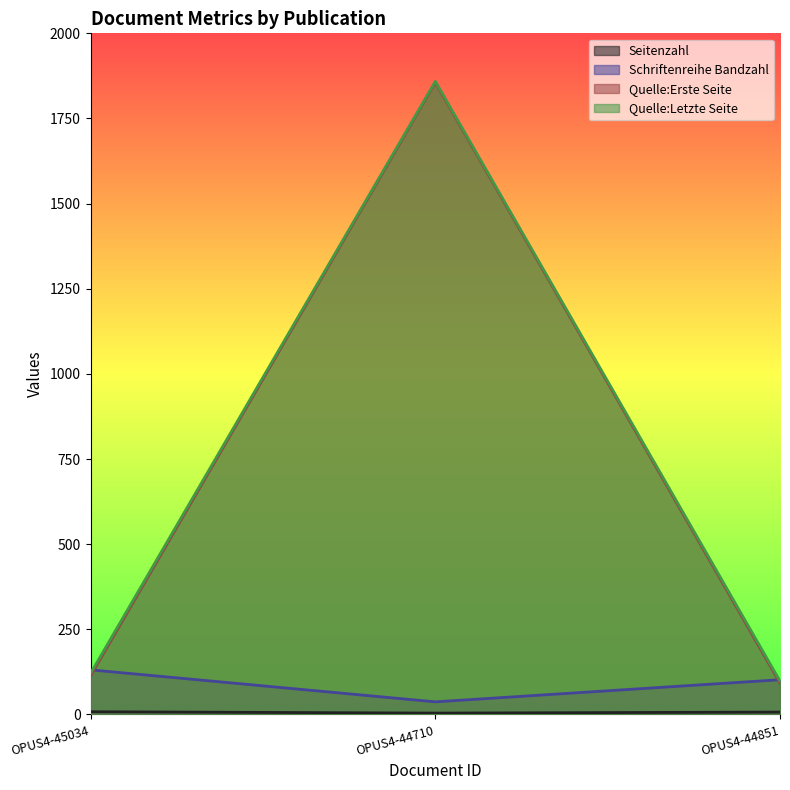

Which series changed the most between OPUS4-44710 and OPUS4-44851?

Quelle:Erste Seite